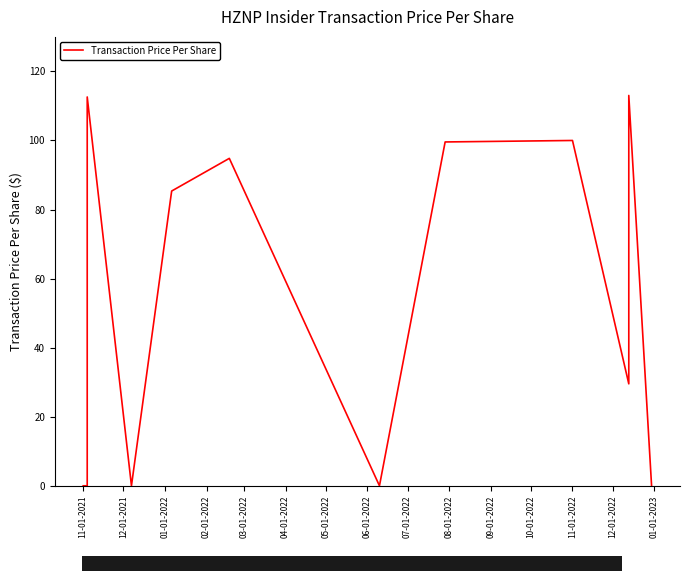

What is the sum of all values?

747.0